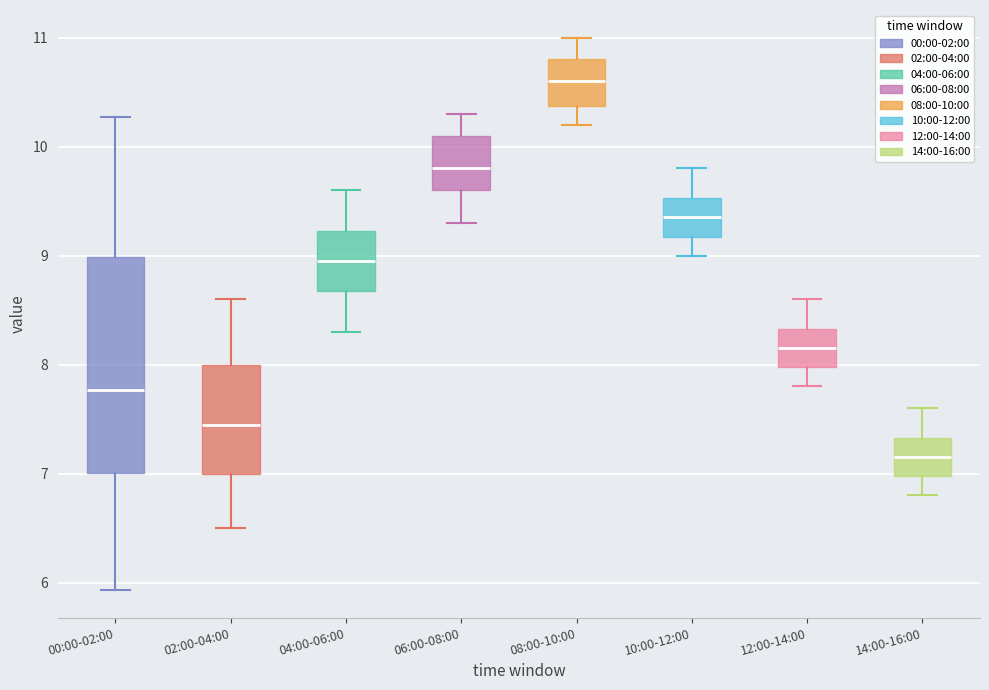

Reading left to right, transcribe this box plot: for each box, give where its median line is, the range the box spans, and where its two whiskers end, as read against the y-axis. The values are not printed on the chart, so give them approximately, as read against the axis.

00:00-02:00: median 7.8, box 7.0 to 9.0, whiskers 5.9 to 10.3
02:00-04:00: median 7.5, box 7.0 to 8.0, whiskers 6.5 to 8.6
04:00-06:00: median 9.0, box 8.7 to 9.2, whiskers 8.3 to 9.6
06:00-08:00: median 9.8, box 9.6 to 10.1, whiskers 9.3 to 10.3
08:00-10:00: median 10.6, box 10.4 to 10.8, whiskers 10.2 to 11.0
10:00-12:00: median 9.4, box 9.2 to 9.5, whiskers 9.0 to 9.8
12:00-14:00: median 8.2, box 8.0 to 8.3, whiskers 7.8 to 8.6
14:00-16:00: median 7.2, box 7.0 to 7.3, whiskers 6.8 to 7.6